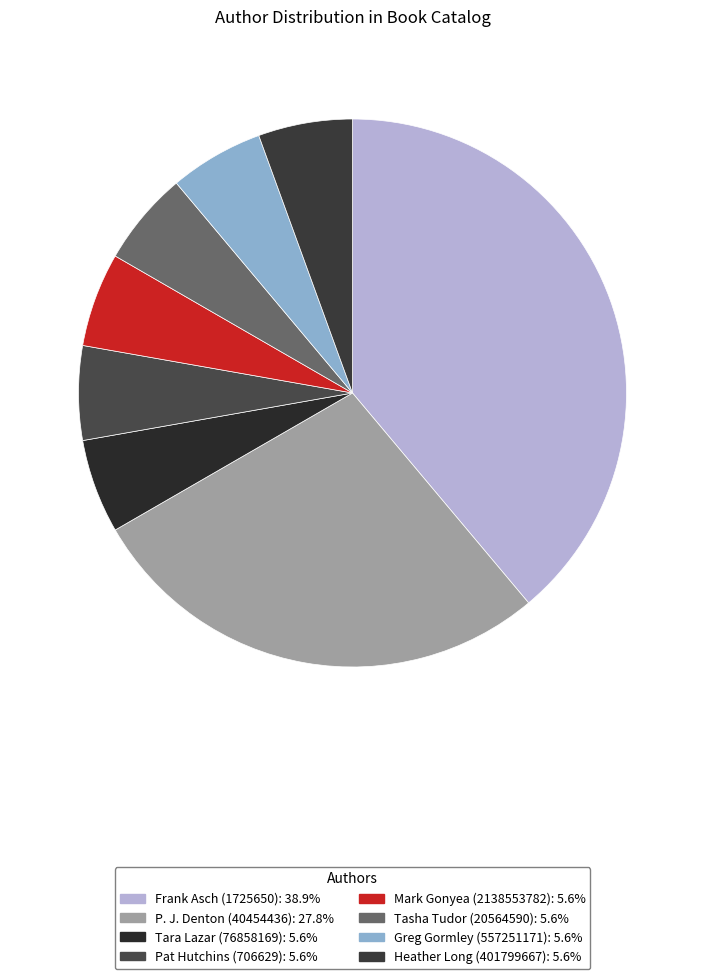

To the nearest percent, what is the combined percentage of Tasha Tudor (20564590) and Pat Hutchins (706629)?

11%